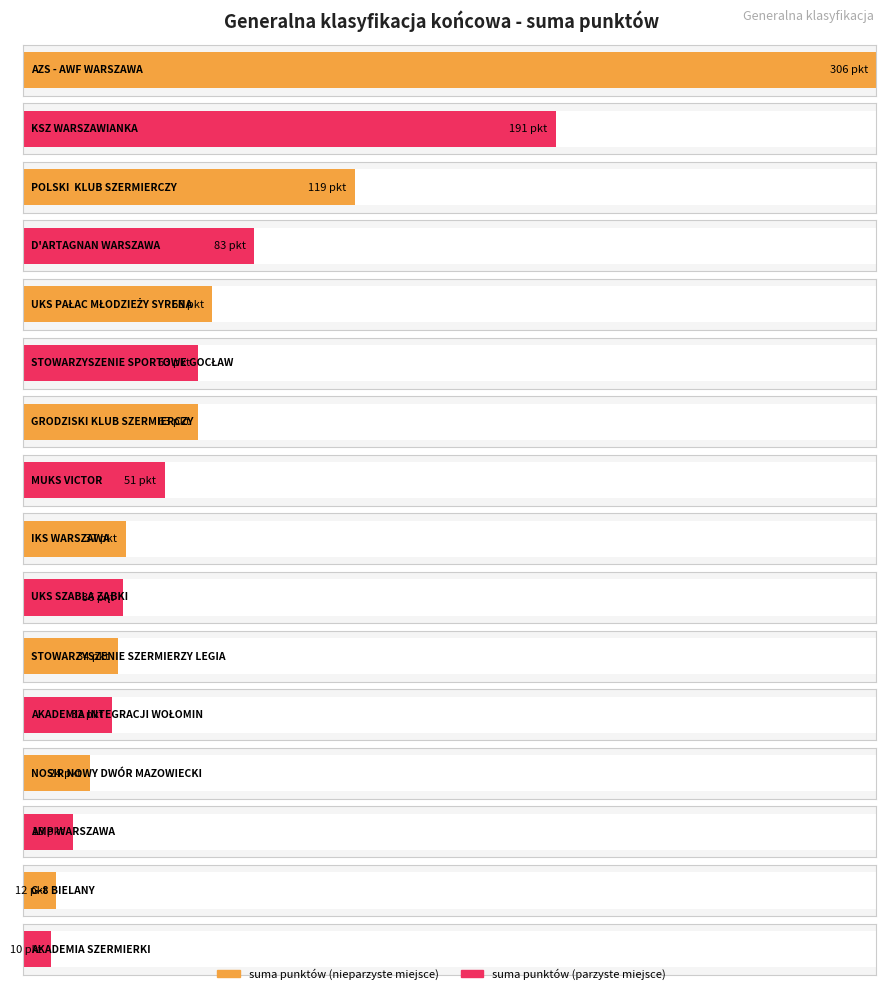

What is the average value?

72